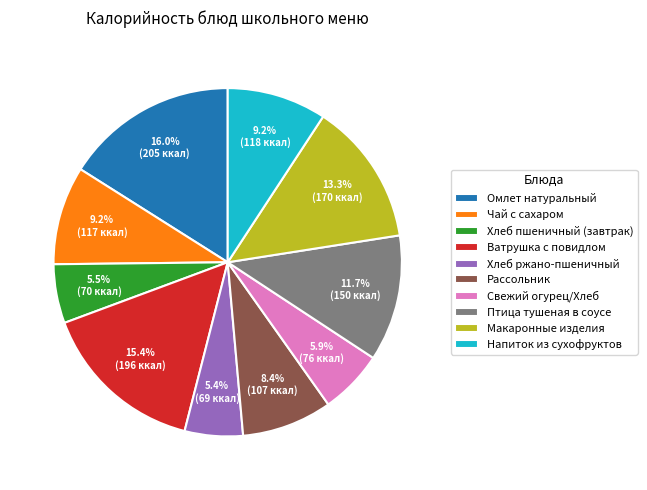

What percentage is NOT represented by Чай с сахаром?

90.8%